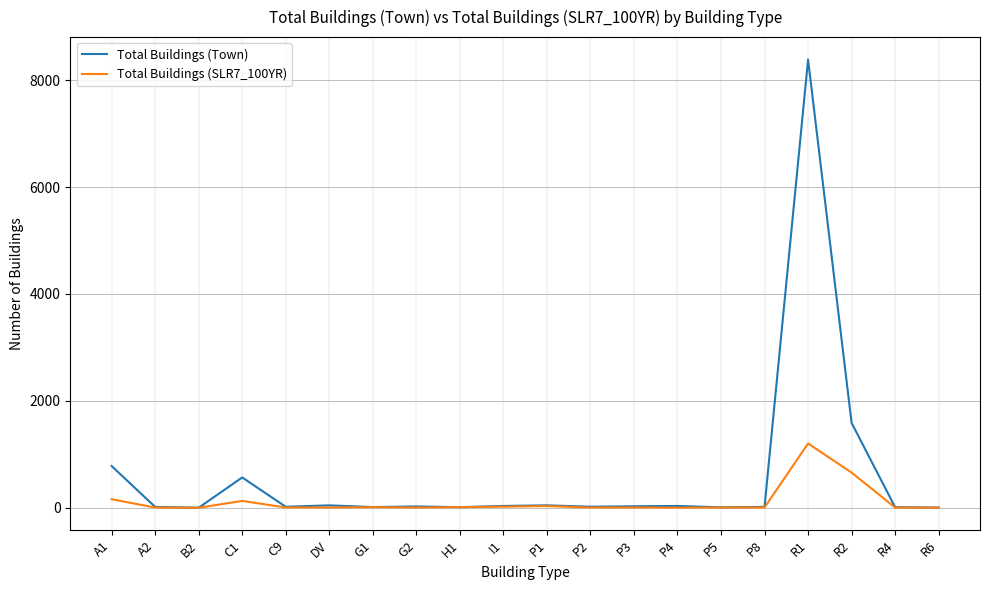

Which series has the largest total across all categories?

Total Buildings (Town)